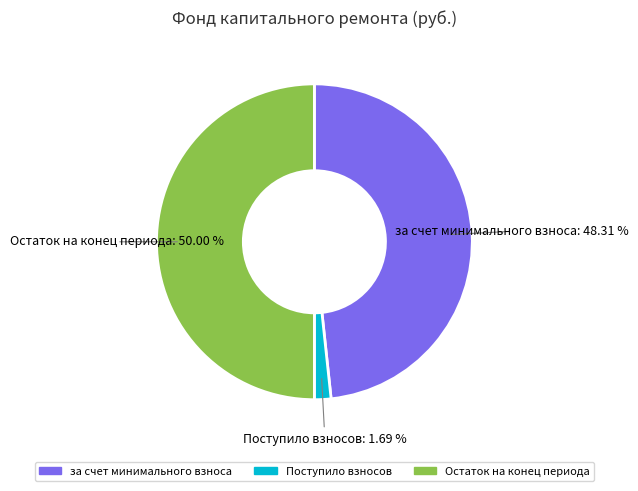

Between Поступило взносов and за счет минимального взноса, which is larger?

за счет минимального взноса